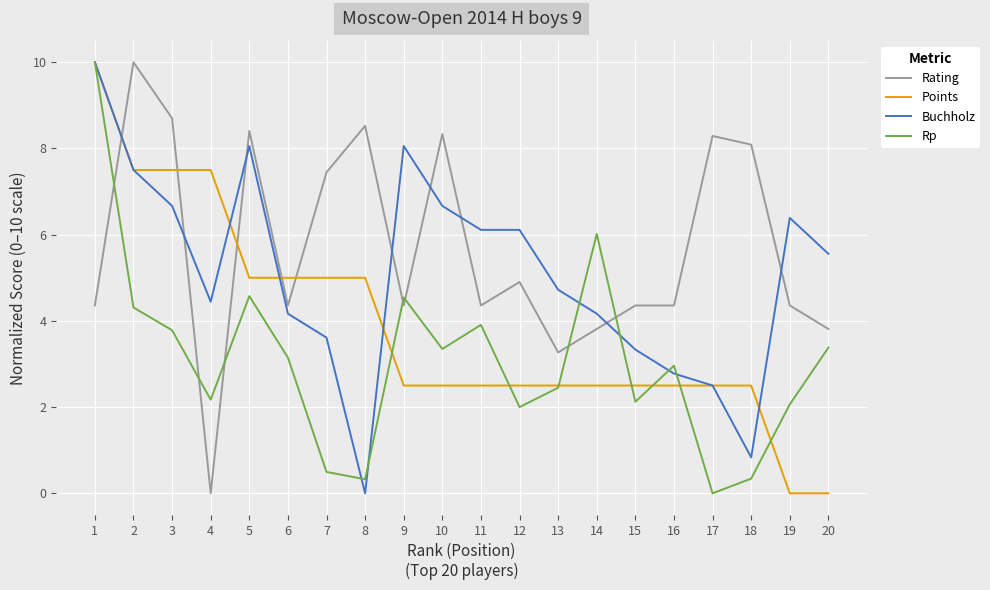

What is the total value across all series at 4?

14.1